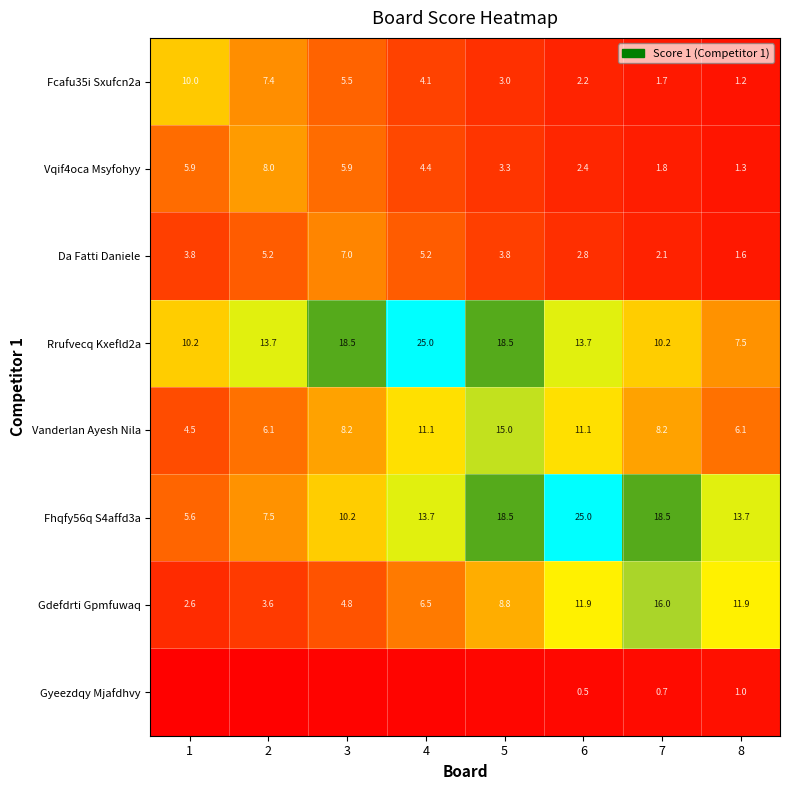

At which category is the sum across all series the highest?

5